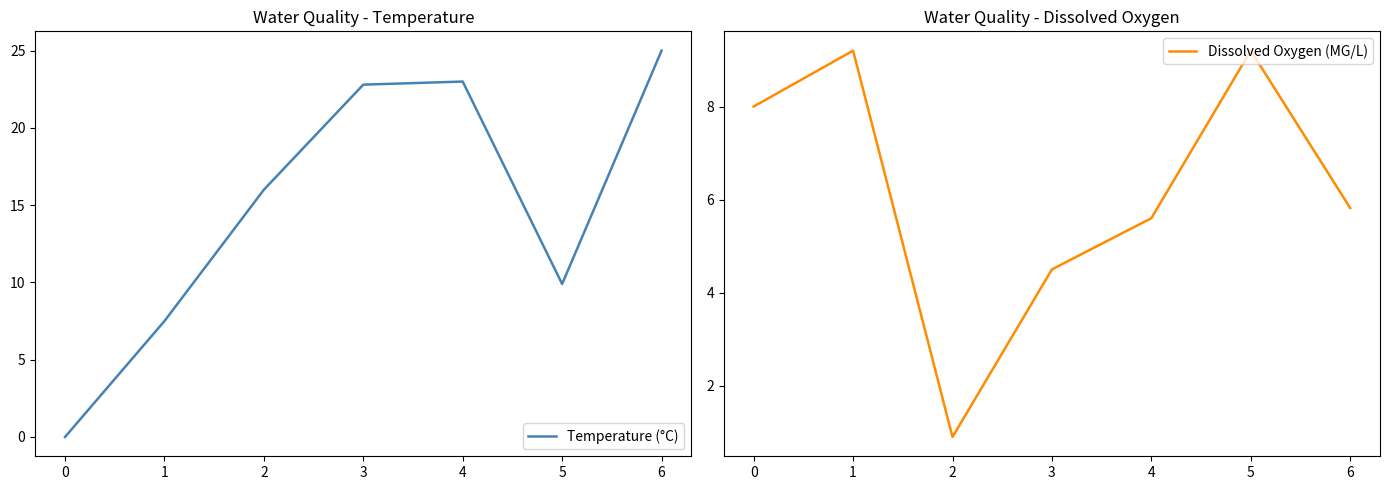

How many values in the Temperature (°C) series are below 16?

3